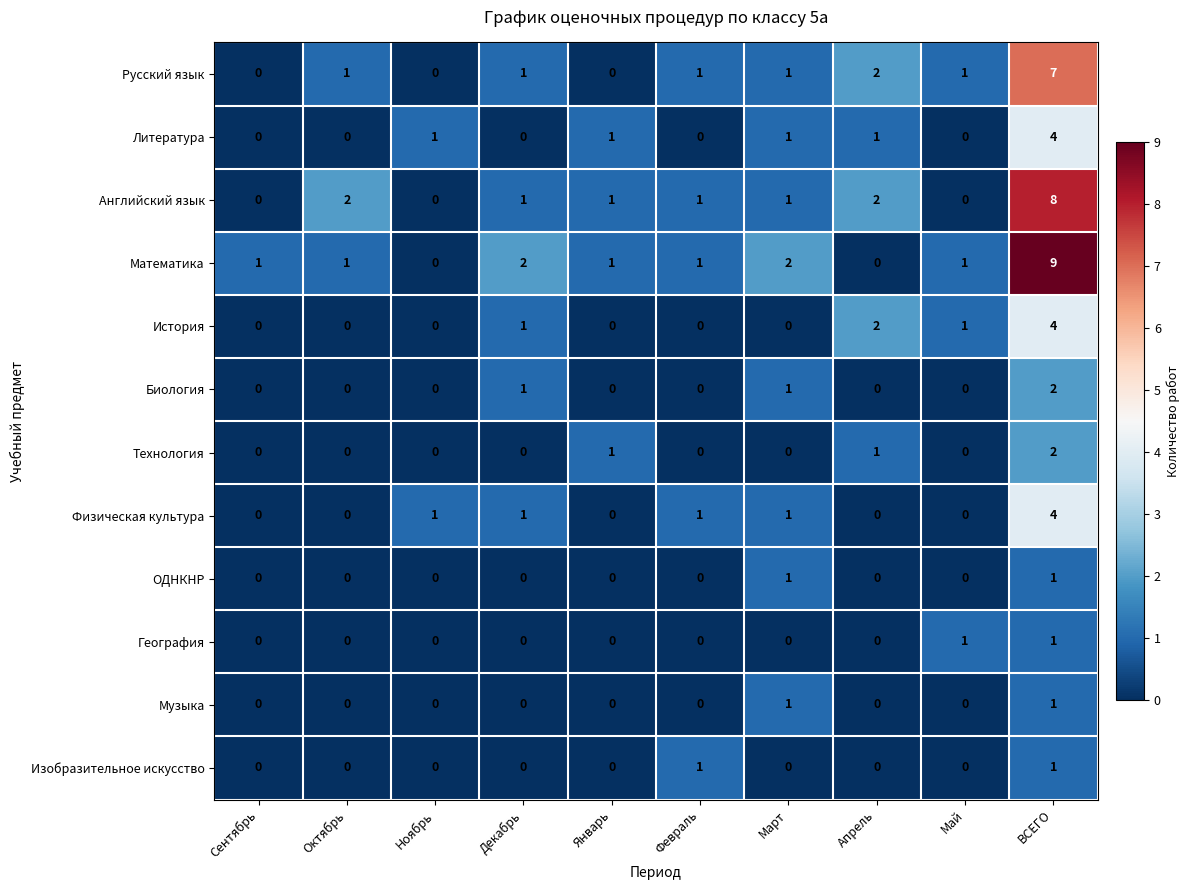

True or false: Физическая культура has a value of 0 at Апрель.

True